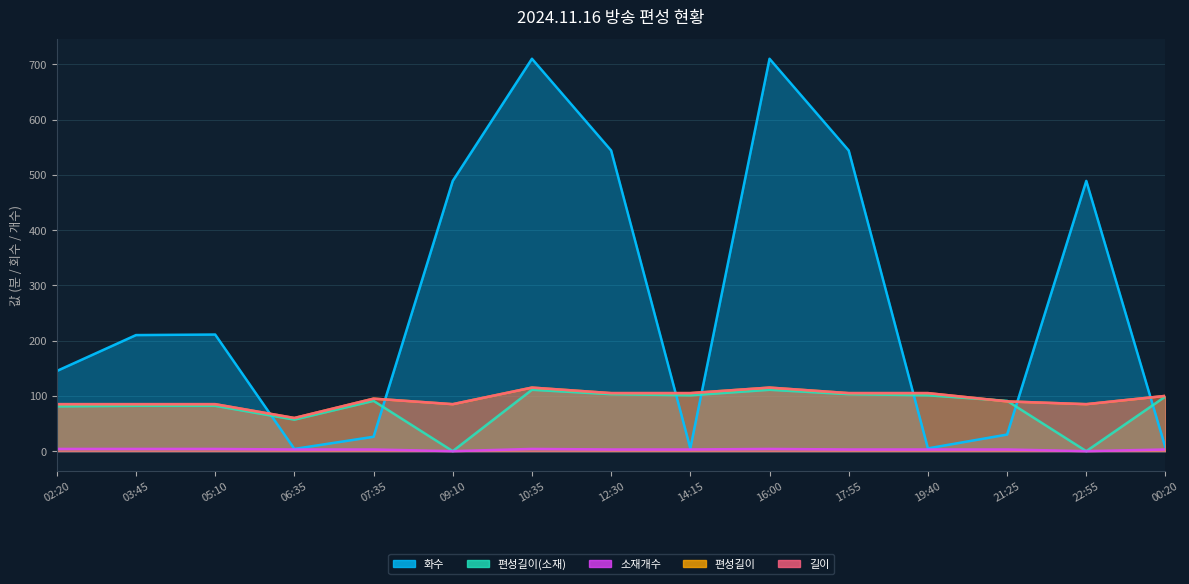

How many interior local peaks does the 소재개수 series have?

2